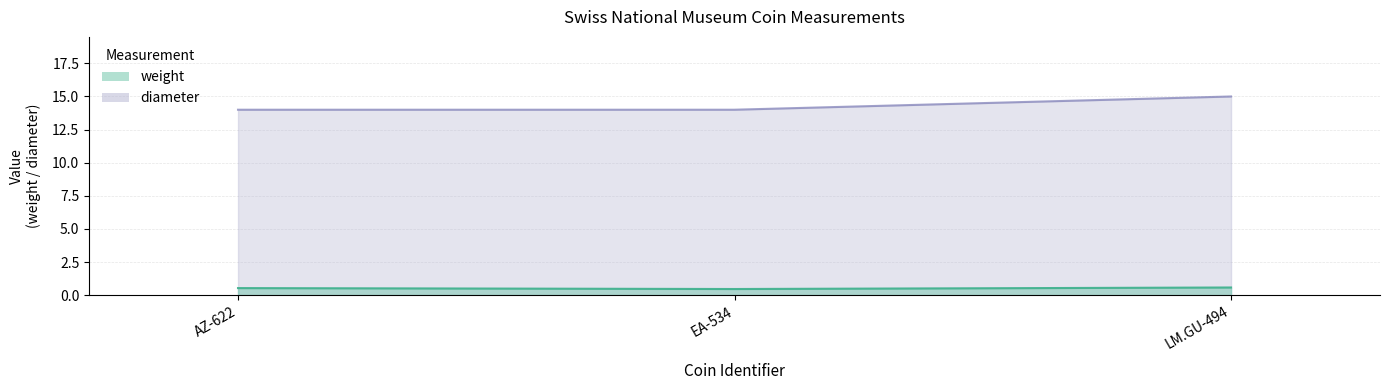

What is the value of the diameter point at the 3rd from the left?

15.0